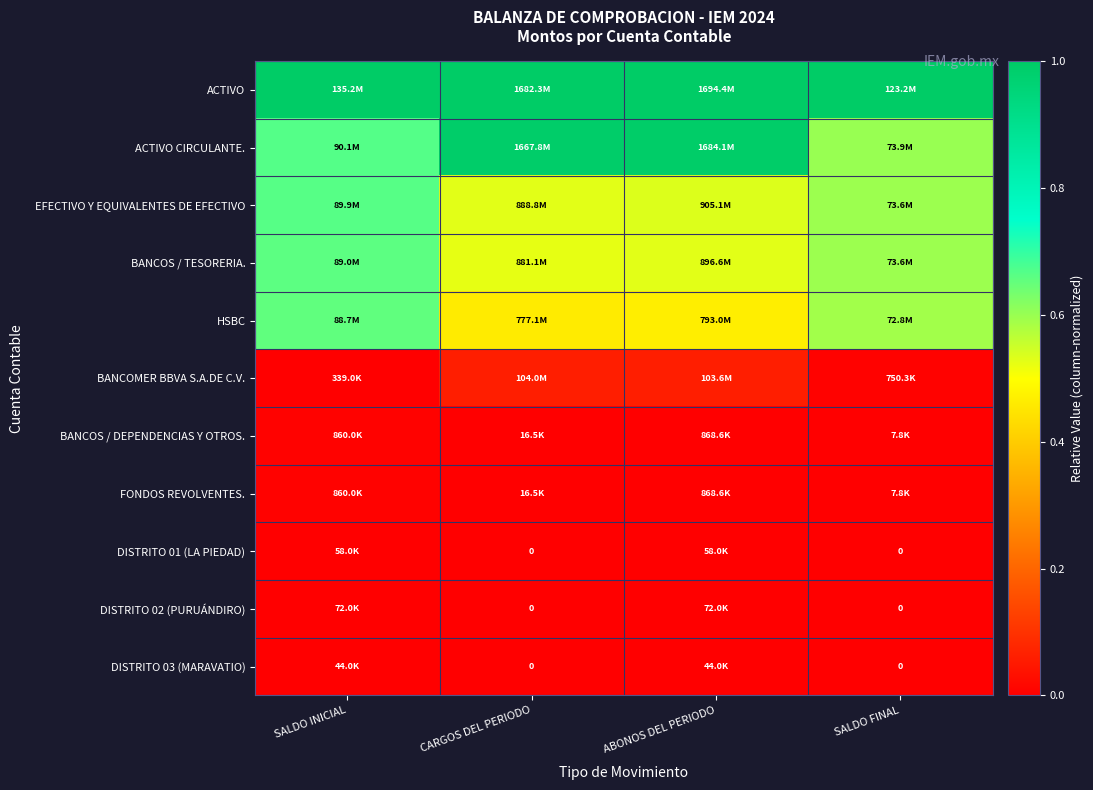

What is the difference between the ACTIVO CIRCULANTE. values at SALDO INICIAL and ABONOS DEL PERIODO?

0.3